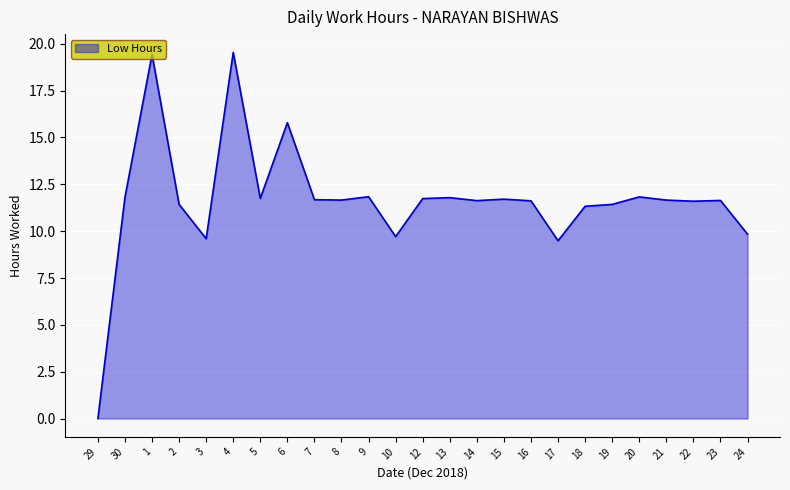

At which label does the data first exceed 11?

30